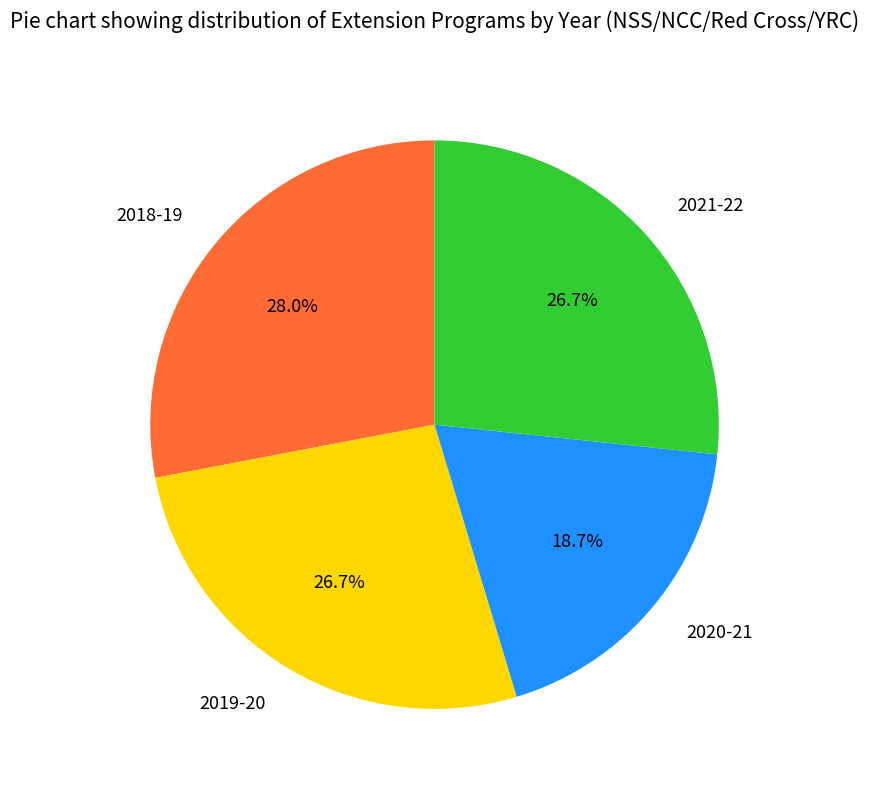

How many slices are in this pie chart?

4